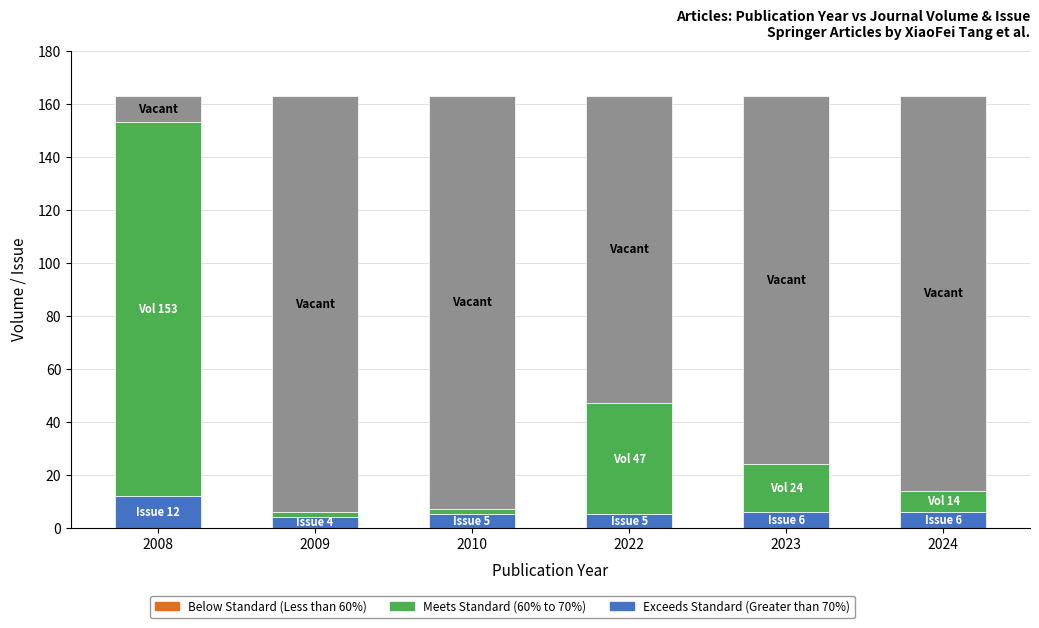

What is the total value across all series at 2008?

163